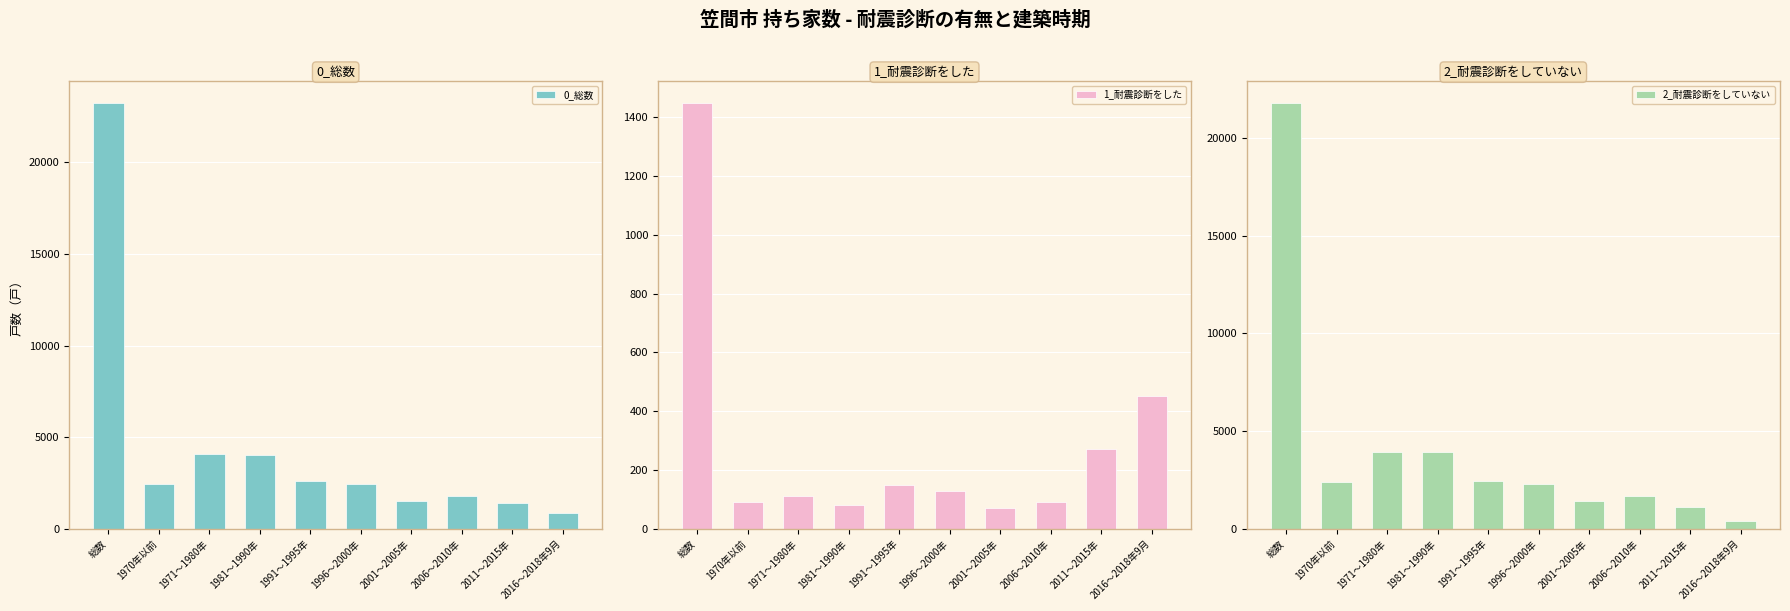

What is the minimum value for 1_耐震診断をした?

70